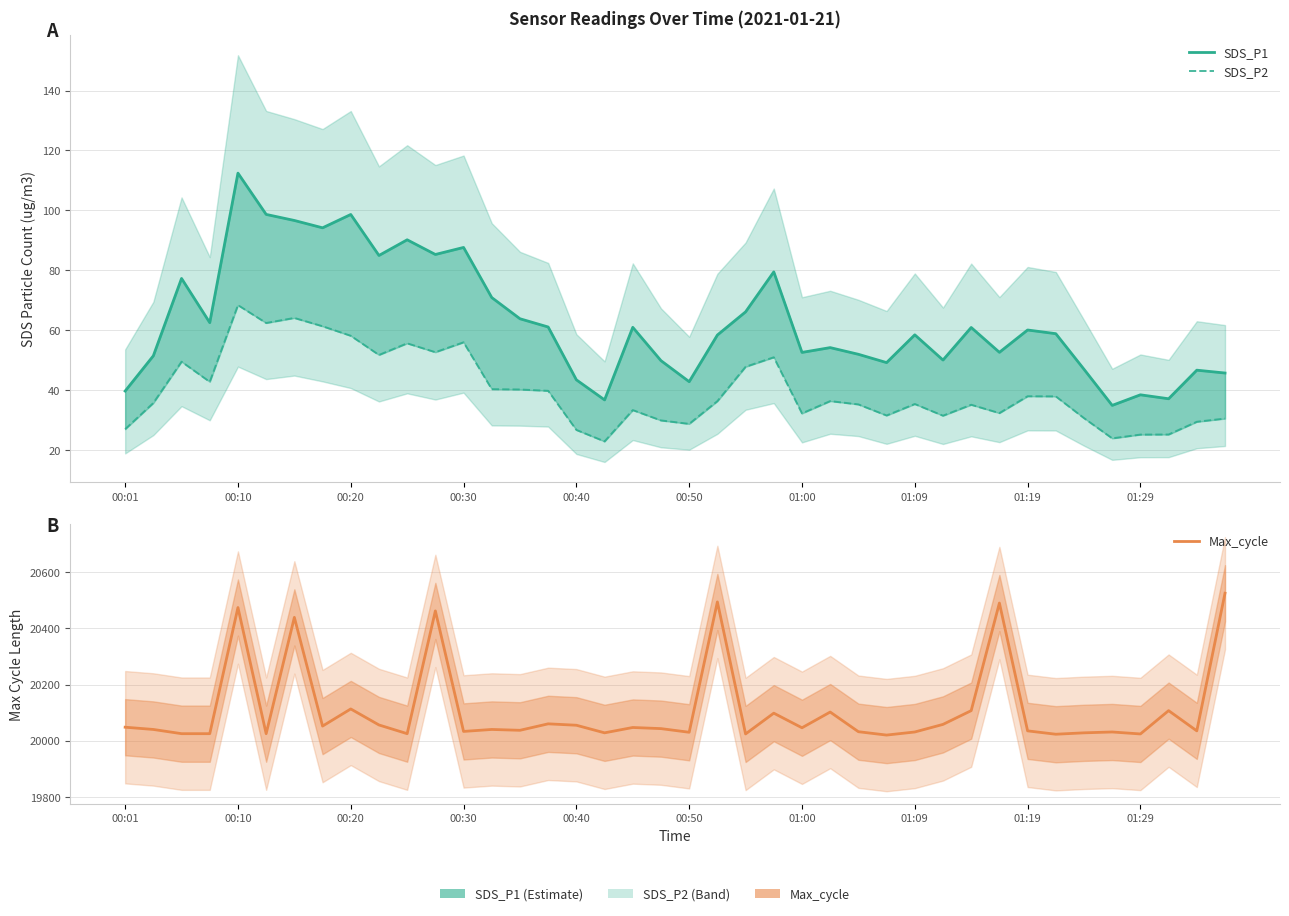

How many interior local valleys does the SDS_P1 series have?

12